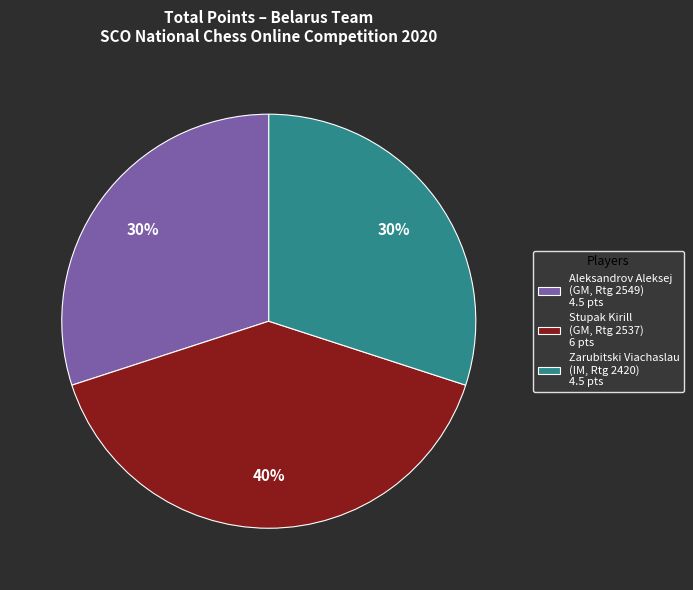

To the nearest percent, what percentage of the pie is Aleksandrov Aleksej (GM, Rtg 2549) 4.5 pts?

30%